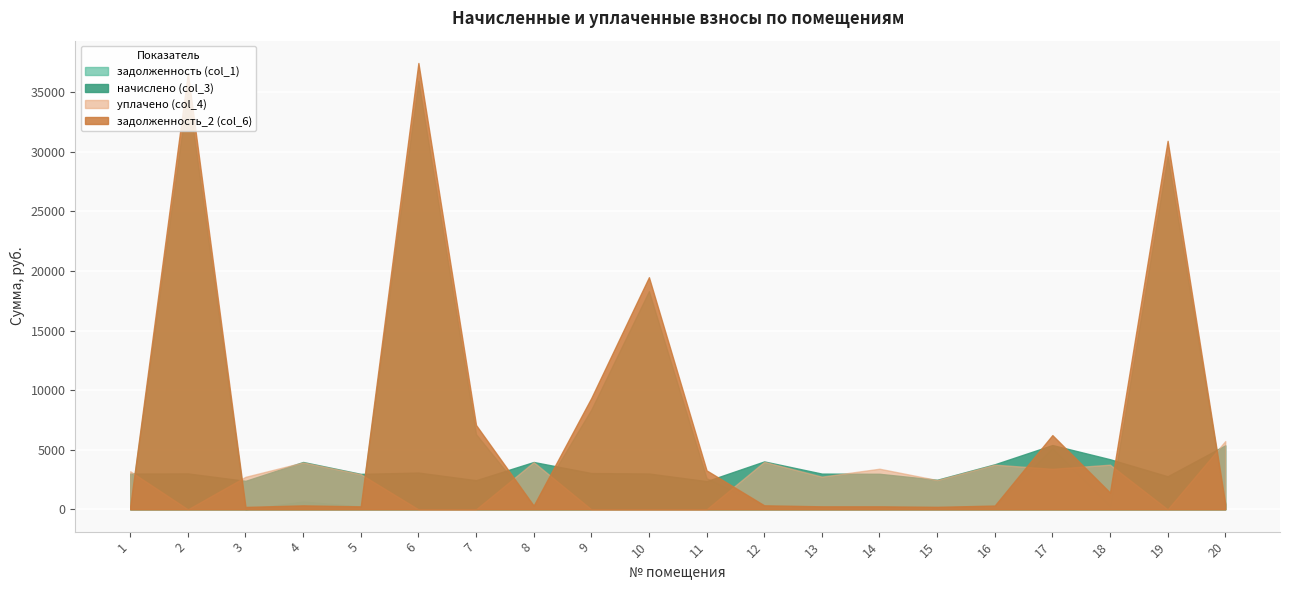

Reading left to right, extract all data points from this chart.

задолженность (col_1): 1=250.1	2=35121.5	3=0.0	4=662.9	5=247.8	6=35959.9	7=6306.0	8=331.0	9=8374.8	10=18310.7	11=2609.3	12=335.0	13=249.8	14=249.1	15=206.5	16=315.0	17=5157.1	18=350.3	19=29637.9	20=447.7
начислено (col_3): 1=2997.0	2=3013.0	3=2389.6	4=3972.0	5=2973.0	6=3085.0	7=2445.6	8=3972.0	9=3045.0	10=3005.0	11=2365.7	12=4020.0	13=2997.0	14=2981.0	15=2477.5	16=3780.2	17=5394.6	18=4203.8	19=2773.2	20=5370.6
уплачено (col_4): 1=3194.3	2=0.0	3=2726.8	4=3938.2	5=2947.7	6=0.0	7=0.0	8=3959.2	9=0.0	10=0.0	11=0.0	12=3985.8	13=2741.8	14=3407.0	15=2456.4	16=3748.1	17=3400.0	18=3746.2	19=0.0	20=5726.8
задолженность_2 (col_6): 1=250.2	2=36588.8	3=199.1	4=331.0	5=247.8	6=37462.3	7=7076.4	8=310.0	9=9345.4	10=19481.3	11=3268.1	12=335.0	13=249.8	14=249.5	15=206.5	16=315.0	17=6227.7	18=1406.9	19=30930.8	20=447.6